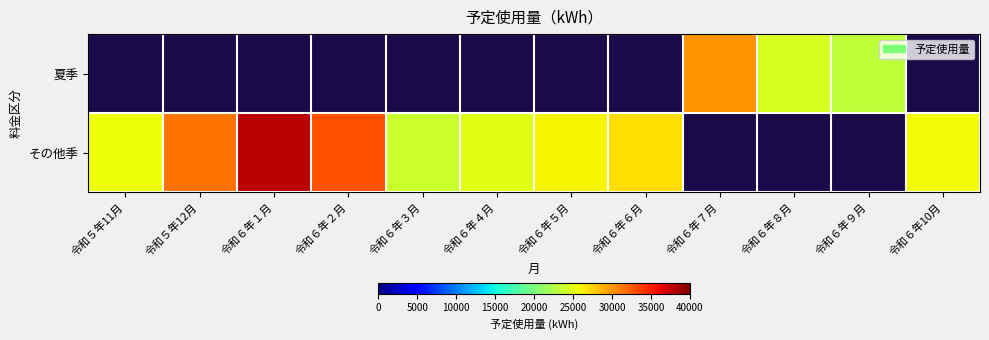

How many series are shown in this chart?

2